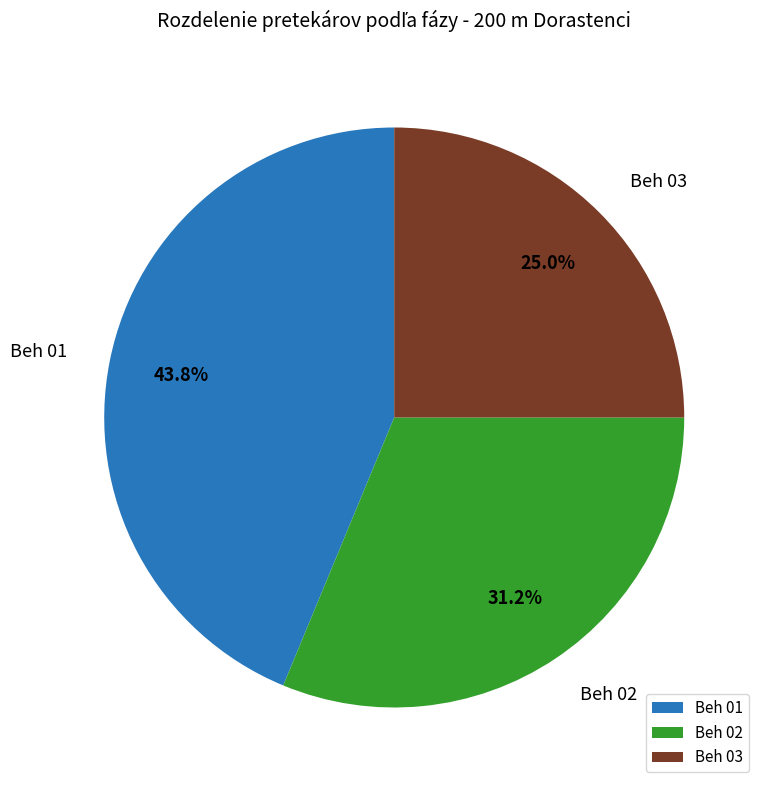

What percentage is the Beh 03 slice, to the nearest percent?

25%